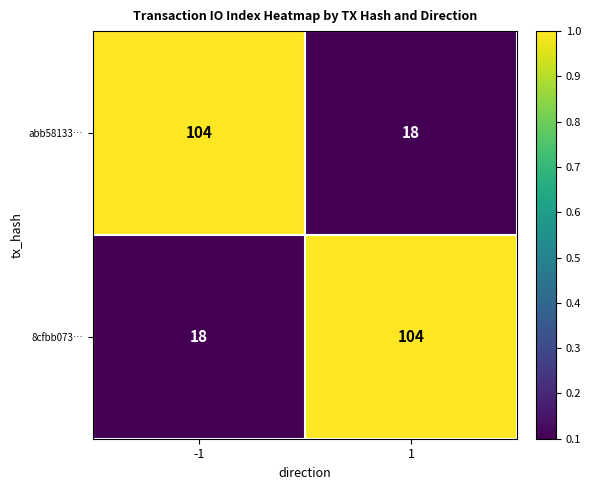

What is the difference between the 8cfbb073… values at 1 and -1?

86